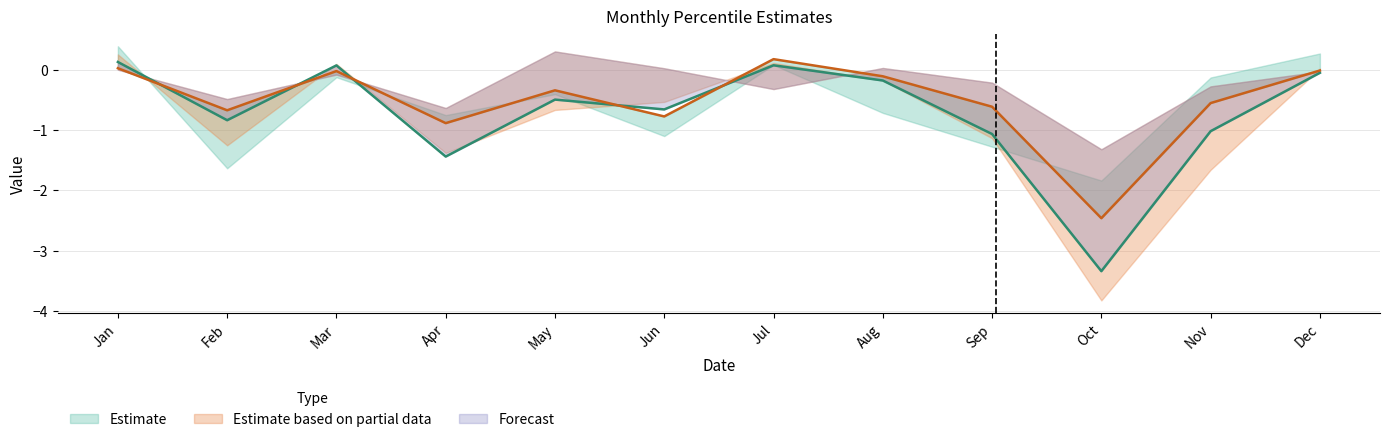

Where do pct25 and pct95 first cross each other?

Jan and Feb